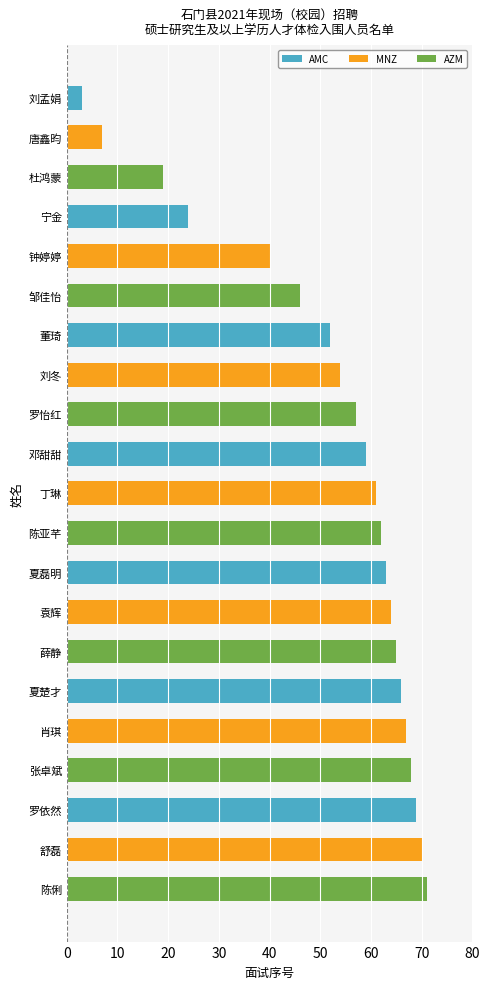

What is the label of the 11th bar from the top?

丁琳